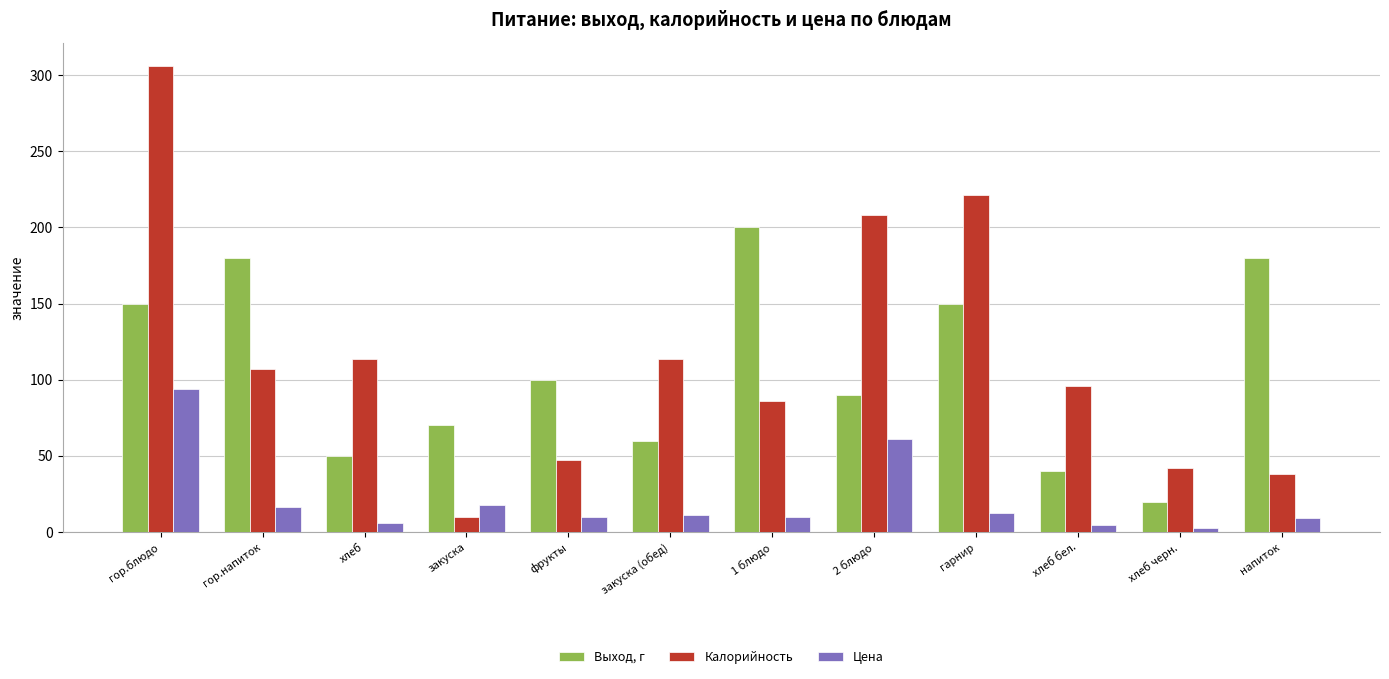

How many bars are there in total?

36